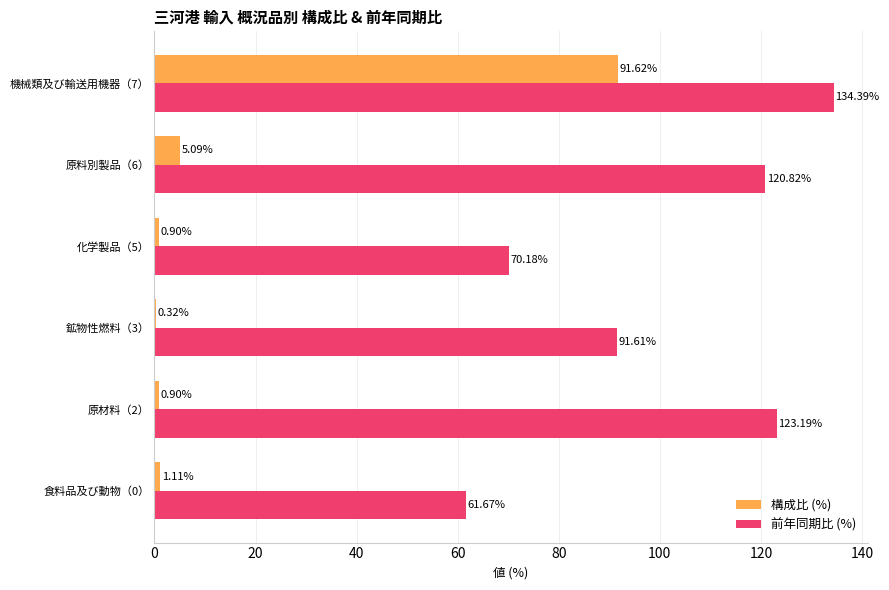

How many categories are shown in the chart?

6